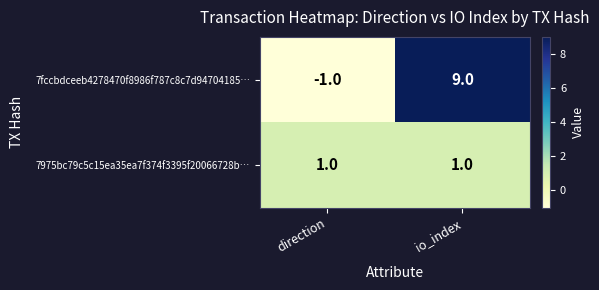

Which series has the widest spread of values?

7fccbdceeb4278470f8986f787c8c7d94704185…